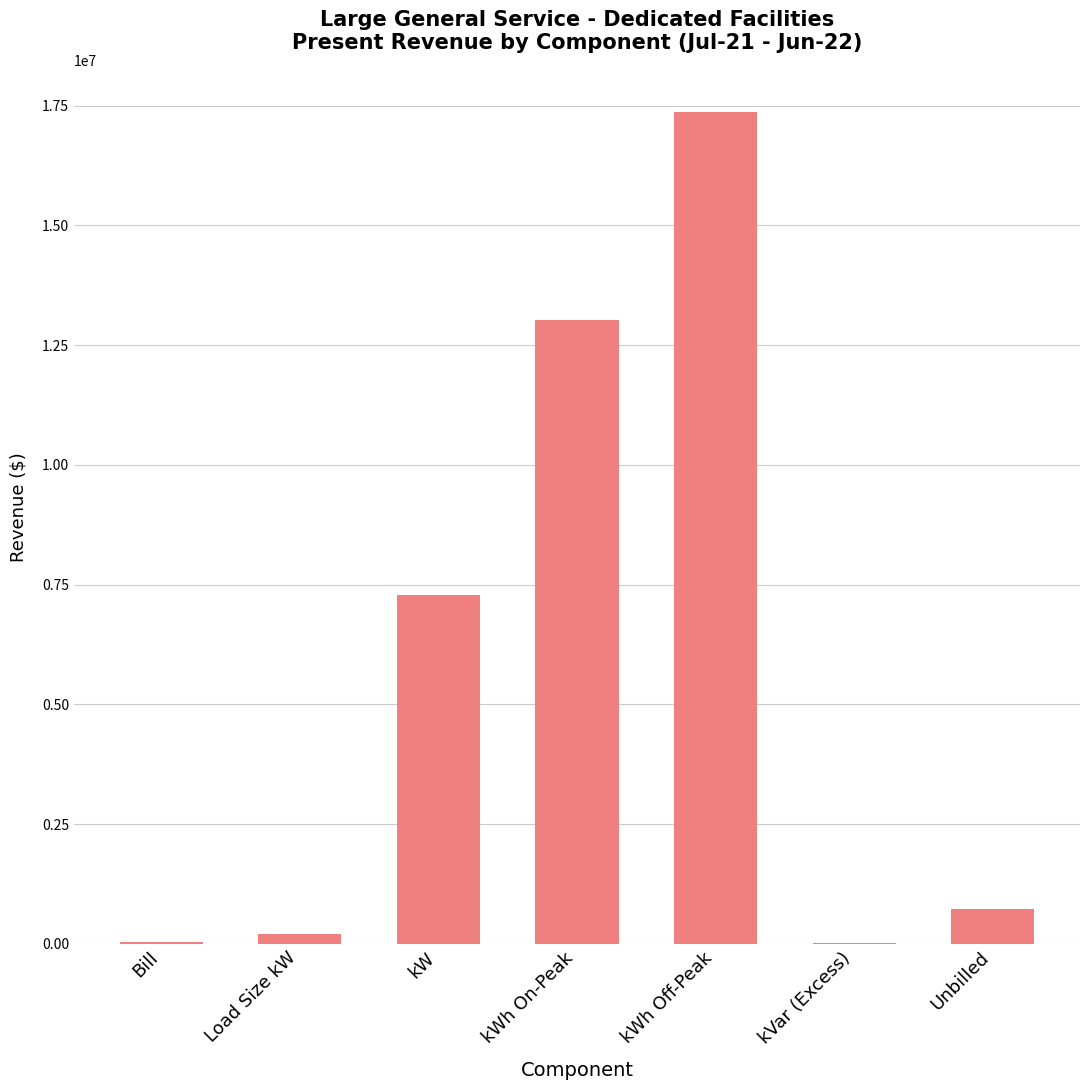

What is the ratio of the value at Load Size kW to the value at kVar (Excess)?

17.1